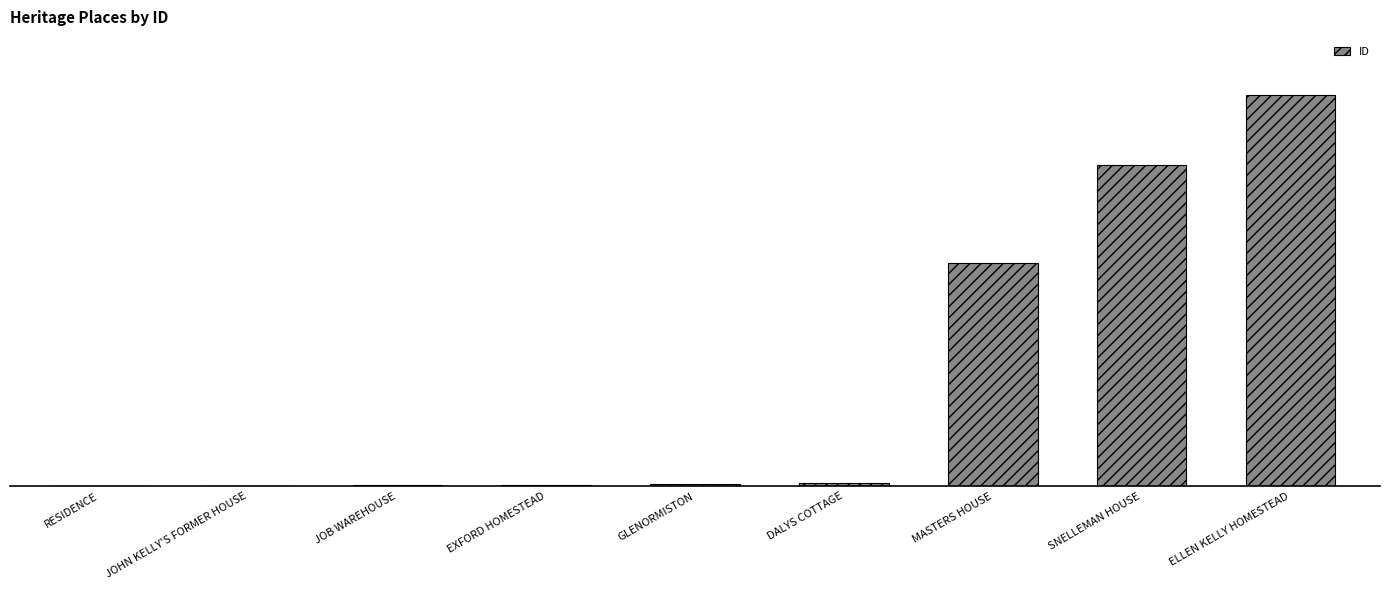

Where is the data nearest to the value 98874?

MASTERS HOUSE